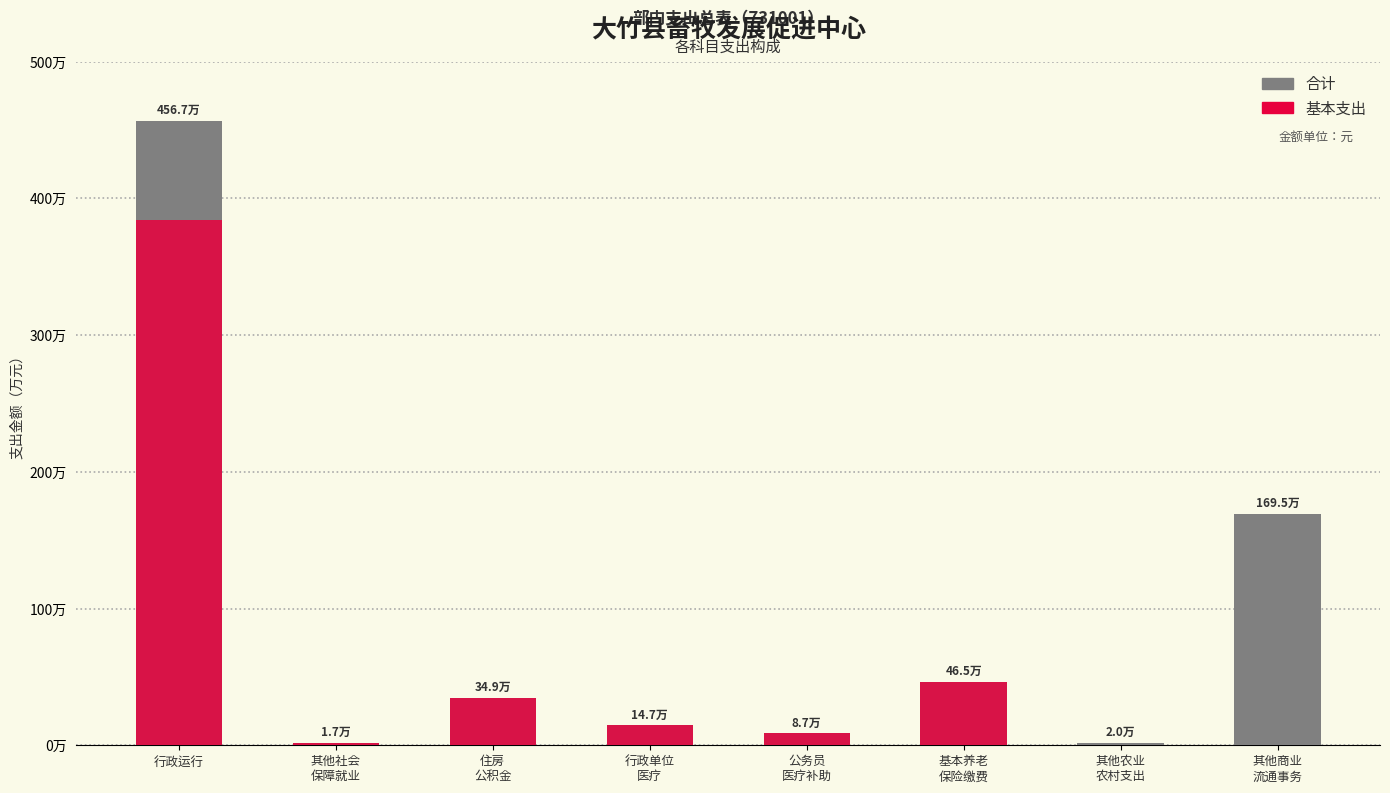

How many bars are there in total?

16